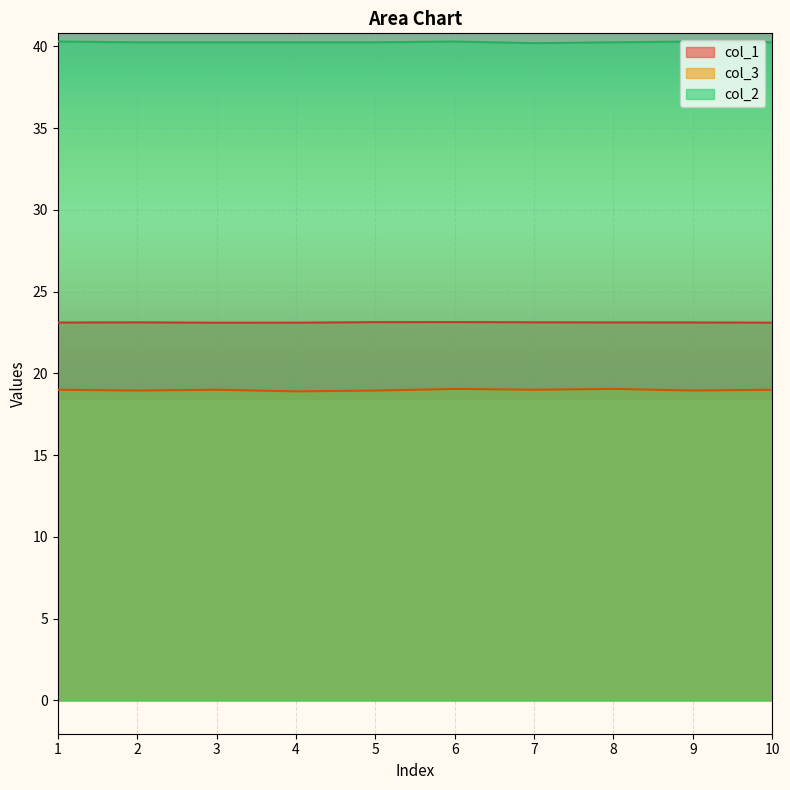

What is the total value across all series at 3?

82.3